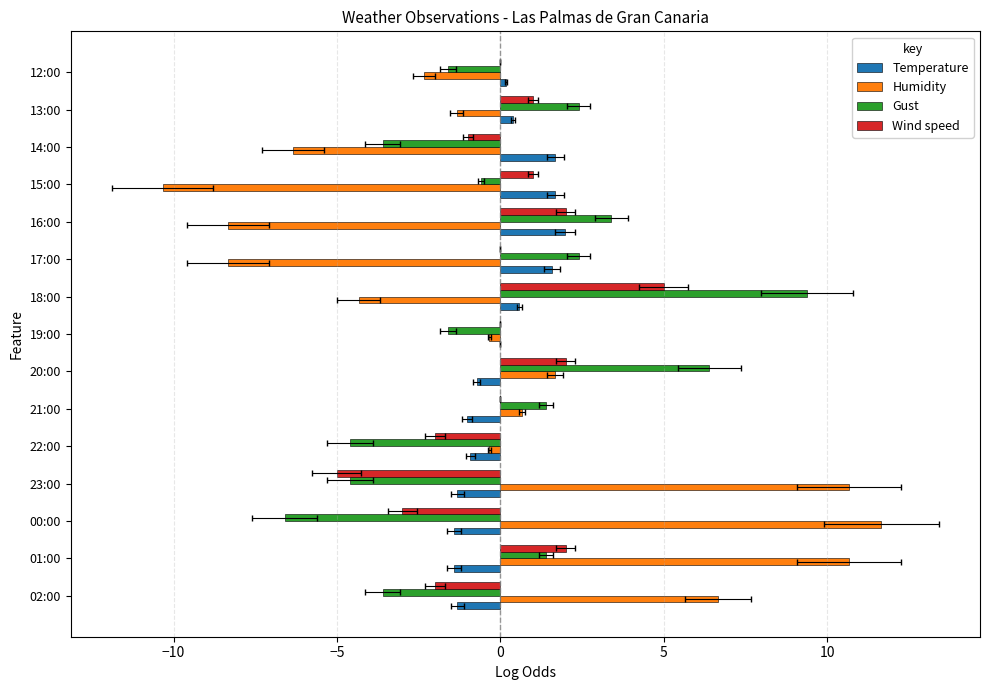

How many values in Humidity are above zero?

6